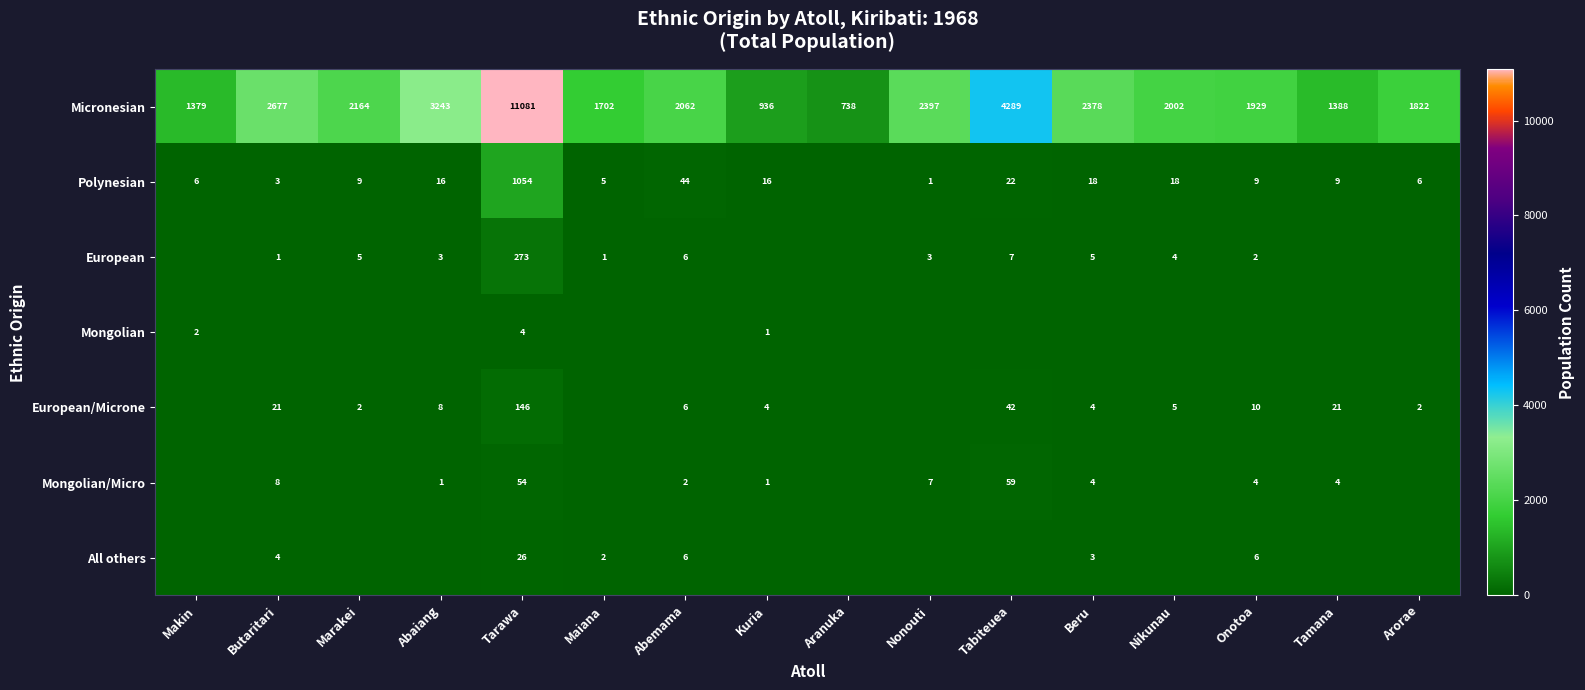

What is the difference between the second highest and minimum values in the Micronesian series?

3551